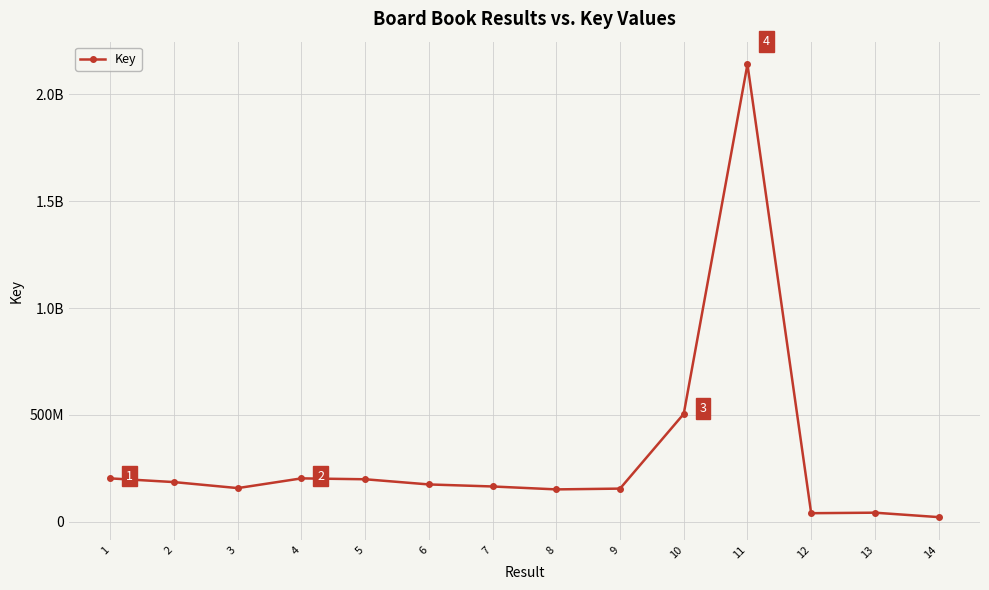

How many points are higher than both their immediate neighbors (excluding endpoints)?

3